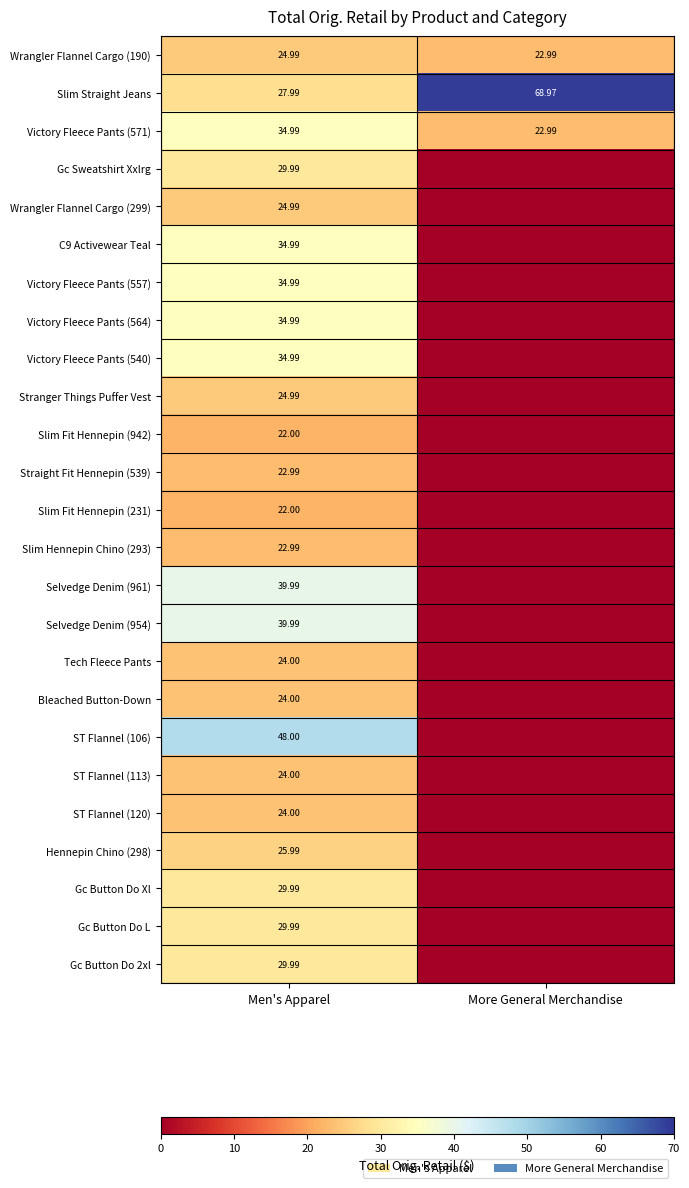

Count the number of data series in this chart.

25